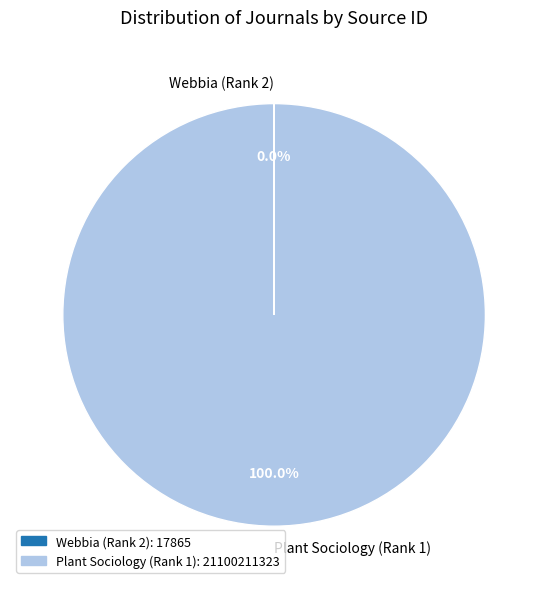

Which slice is the largest?

Plant Sociology (Rank 1)